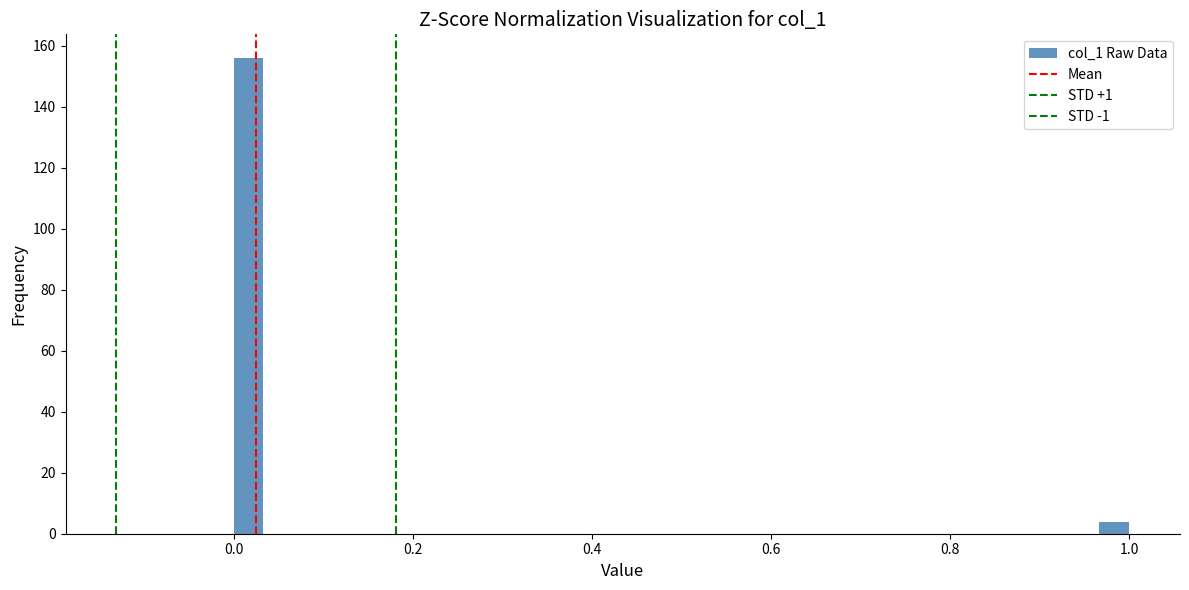

Around what value on the x-axis is the tallest bar? Give the approximate position of its centre, as read against the axis.

0.02